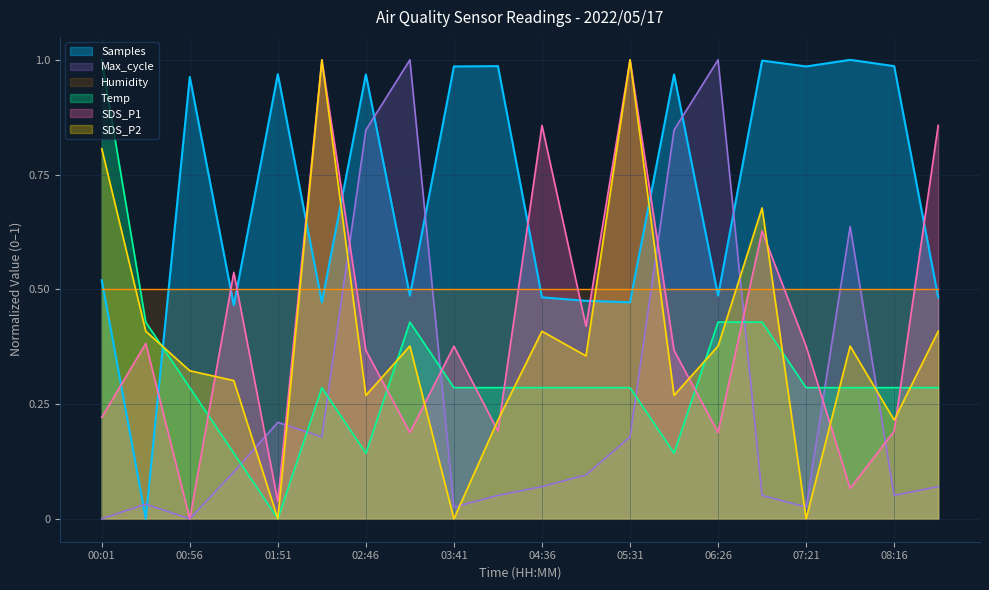

In Samples, how many points are higher than both neighbors (excluding endpoints)?

7